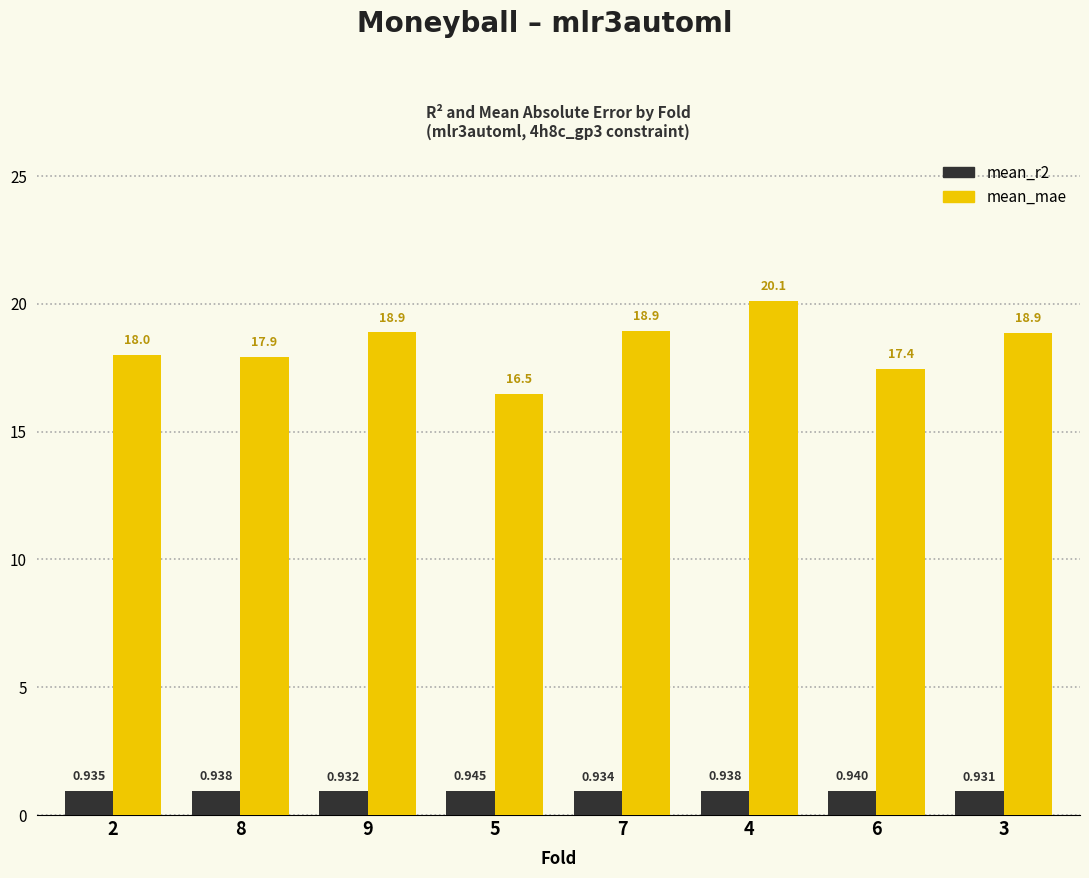

Is the value of mean_r2 at 2 greater than the value of mean_mae at 3?

No